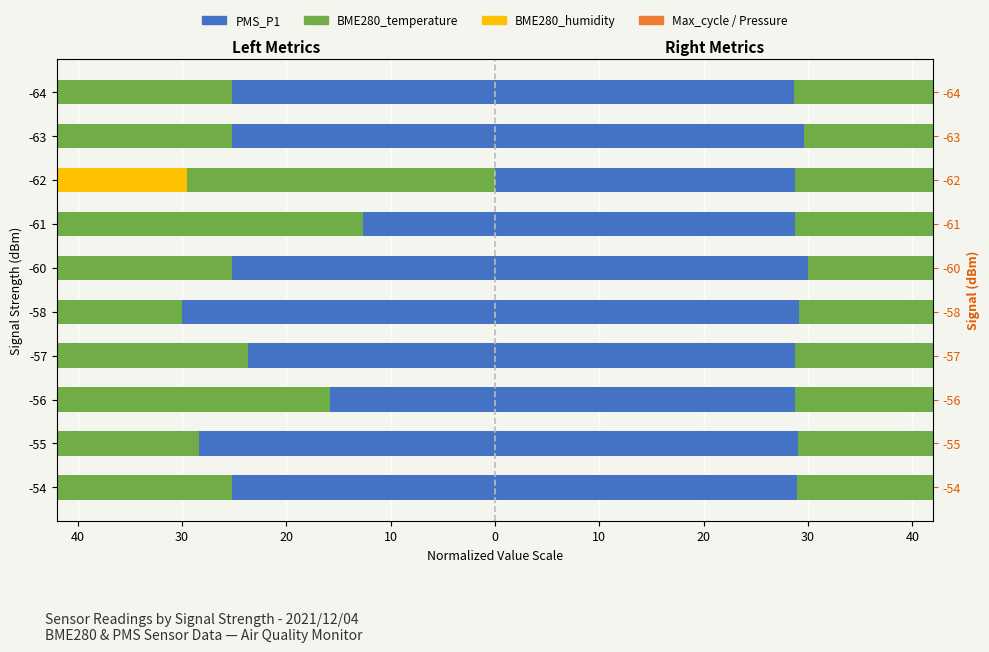

What is the difference between the highest and lowest values at 10?

53.6